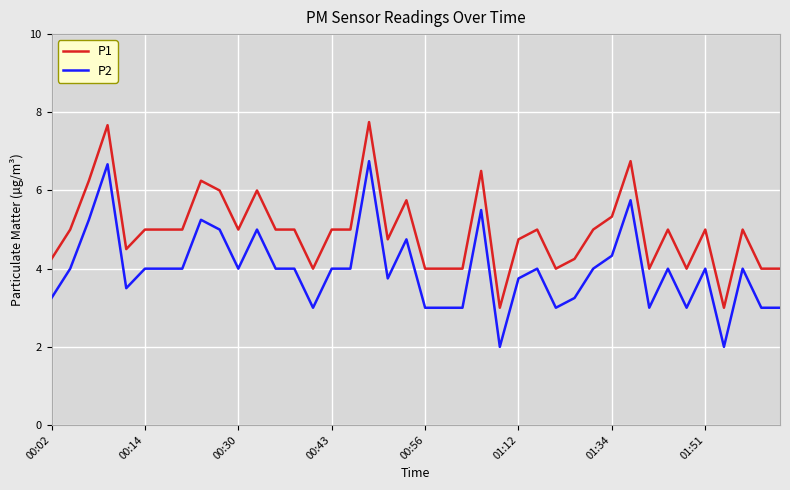

Rank the series by their average value, from highest to lowest.

P1, P2